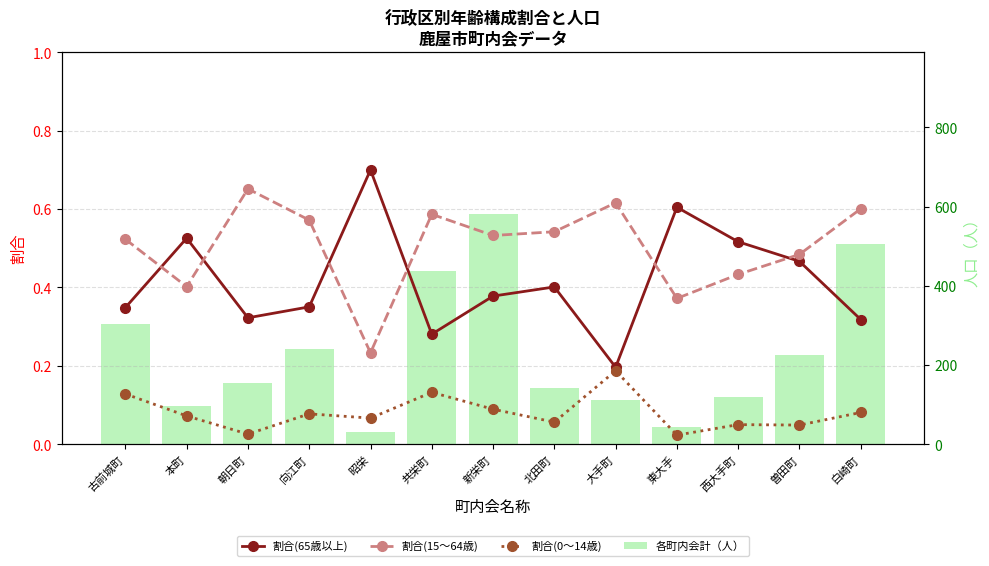

List the labels in order of 割合(15〜64歳) value, largest first.

朝日町, 大手町, 白崎町, 共栄町, 向江町, 北田町, 新栄町, 古前城町, 曽田町, 西大手町, 本町, 東大手, 昭栄